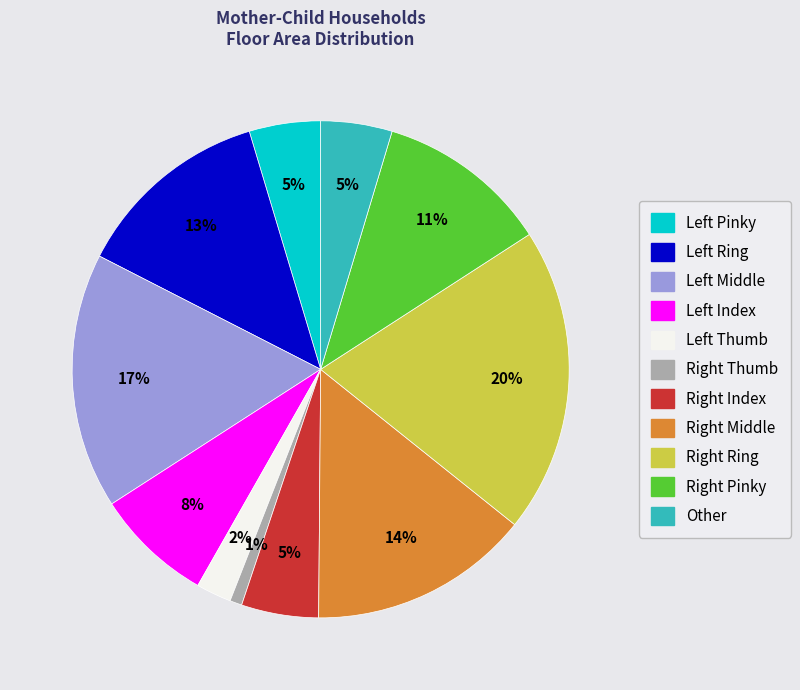

To the nearest percent, what is the difference between the largest and smallest slice percentages?

19%